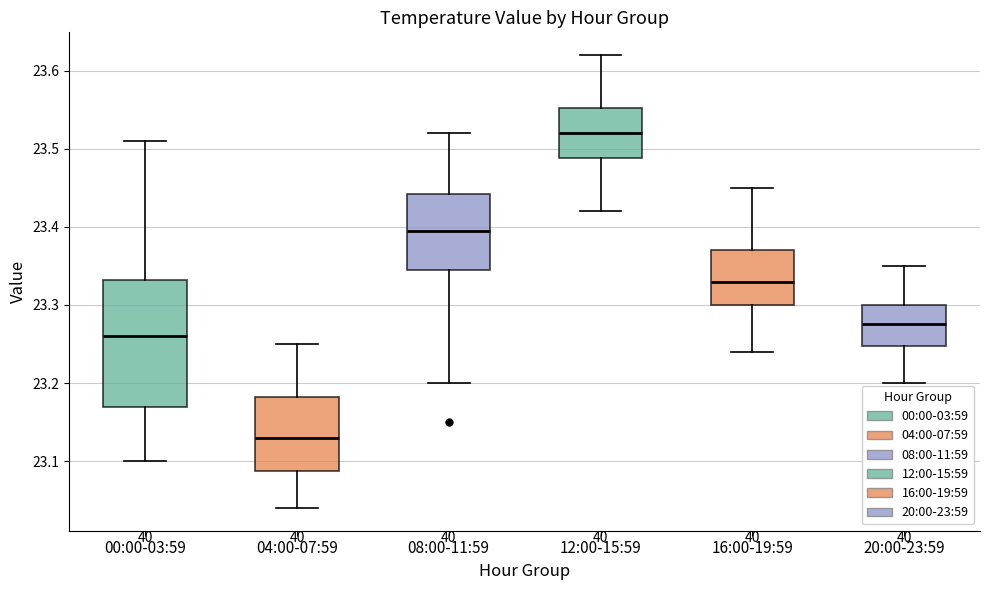

Reading left to right, transcribe this box plot: for each box, give where its median line is, the range the box spans, and where its two whiskers end, as read against the y-axis. The values are not printed on the chart, so give them approximately, as read against the axis.

00:00-03:59: median 23.26, box 23.17 to 23.33, whiskers 23.10 to 23.51
04:00-07:59: median 23.13, box 23.09 to 23.18, whiskers 23.04 to 23.25
08:00-11:59: median 23.40, box 23.35 to 23.44, whiskers 23.20 to 23.52
12:00-15:59: median 23.52, box 23.49 to 23.55, whiskers 23.42 to 23.62
16:00-19:59: median 23.33, box 23.30 to 23.37, whiskers 23.24 to 23.45
20:00-23:59: median 23.28, box 23.25 to 23.30, whiskers 23.20 to 23.35